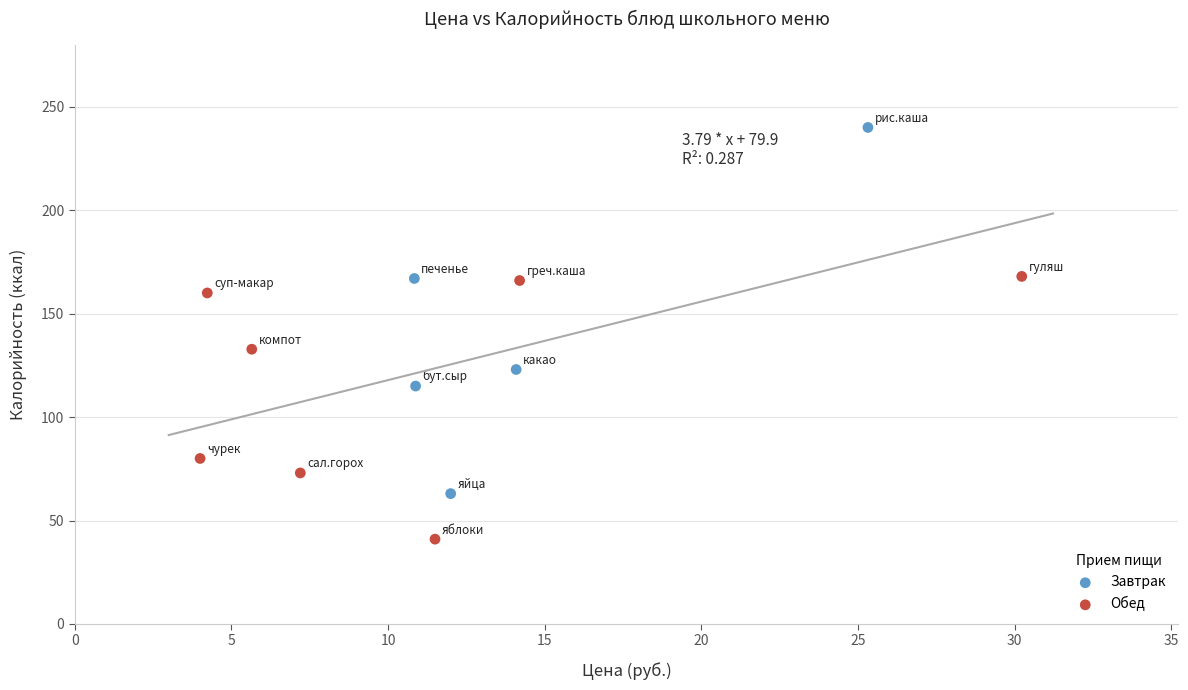

Which series reaches the minimum Y coordinate?

Обед